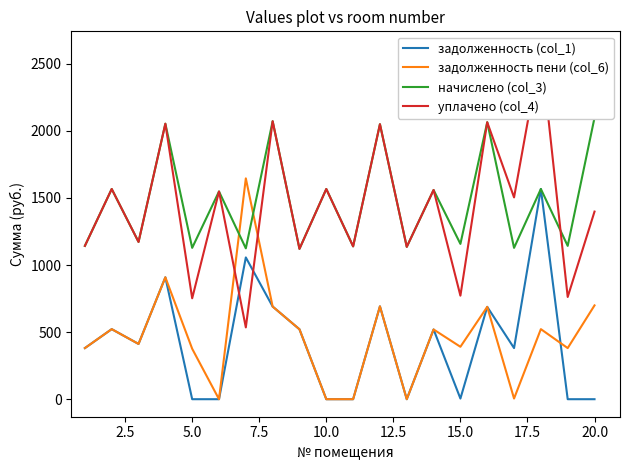

The value of задолженность пени (col_6) at 5.0 is 376.1. True or false?

True